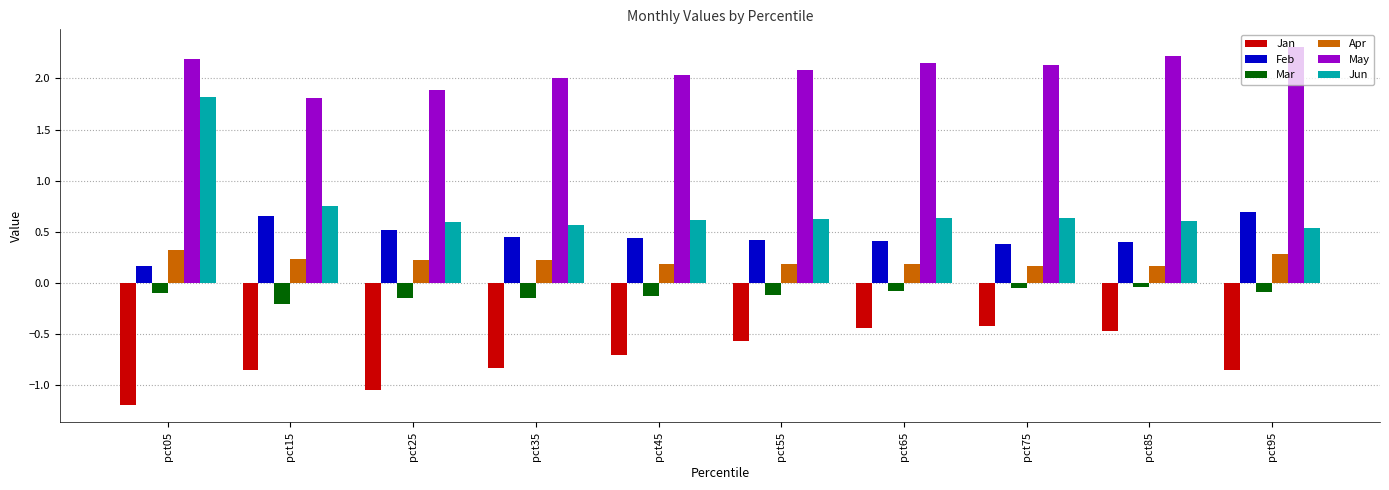

What are all the series names shown in the legend?

Jan, Feb, Mar, Apr, May, Jun